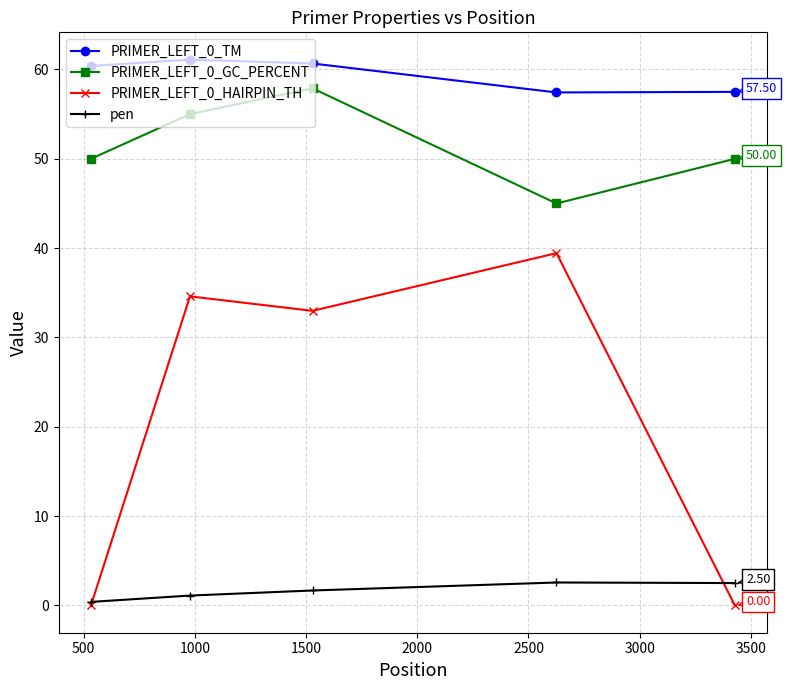

Rank the series by their maximum value, from lowest to highest.

pen, PRIMER_LEFT_0_HAIRPIN_TH, PRIMER_LEFT_0_GC_PERCENT, PRIMER_LEFT_0_TM